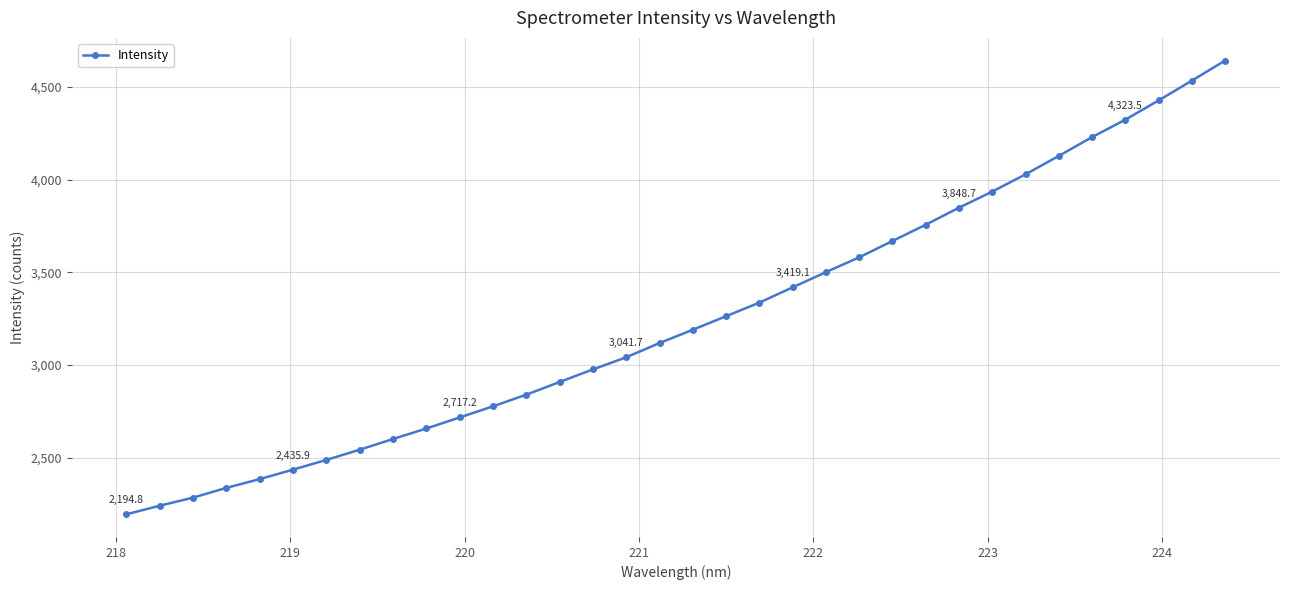

What is the difference between the second highest and second lowest values?

2292.8